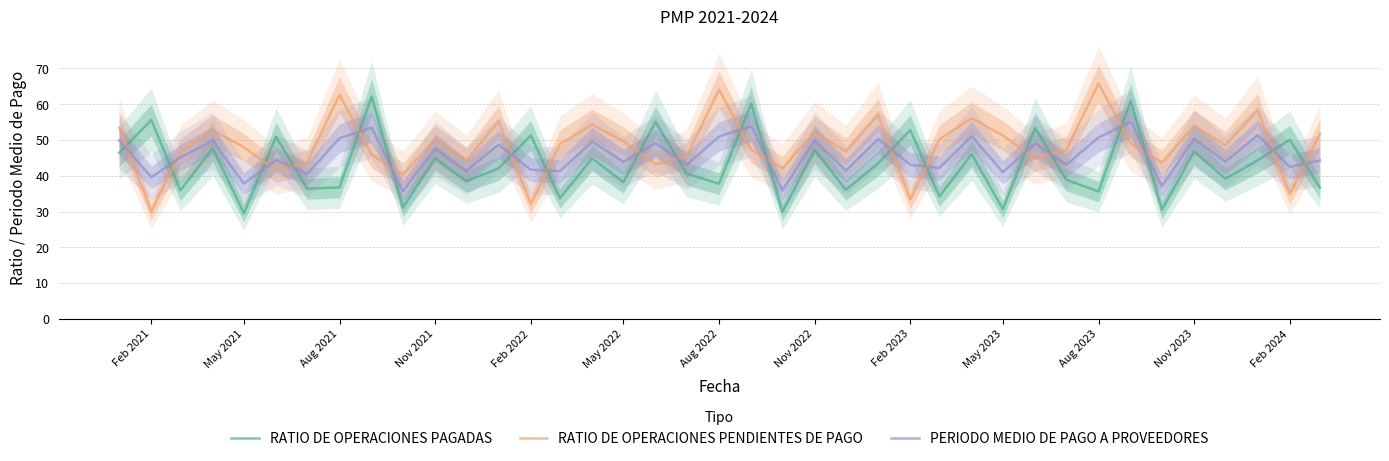

True or false: RATIO DE OPERACIONES PENDIENTES DE PAGO has more than 2 points higher than both neighbors.

True